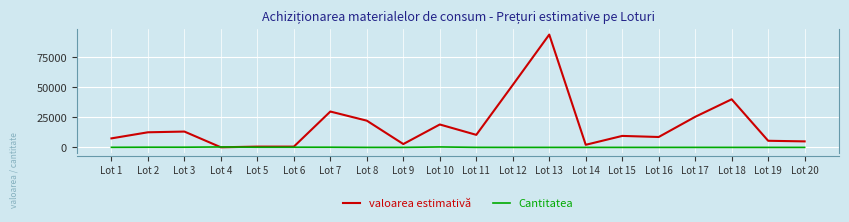

Which series has the widest spread of values?

valoarea estimativă